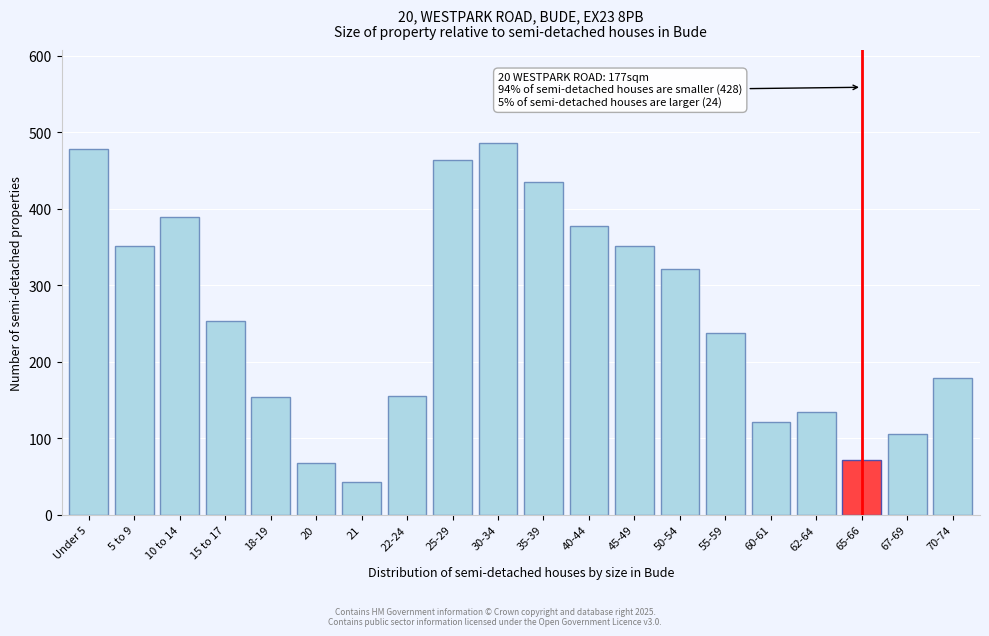

At which label is the value closest to 264?

15 to 17